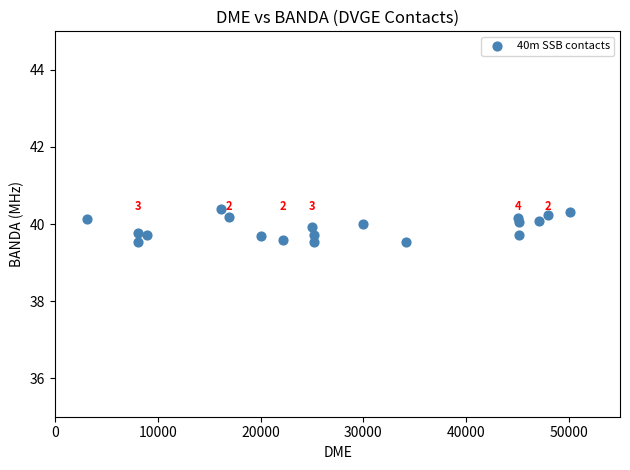

What is the range of X values (max minus min)?

47039.0